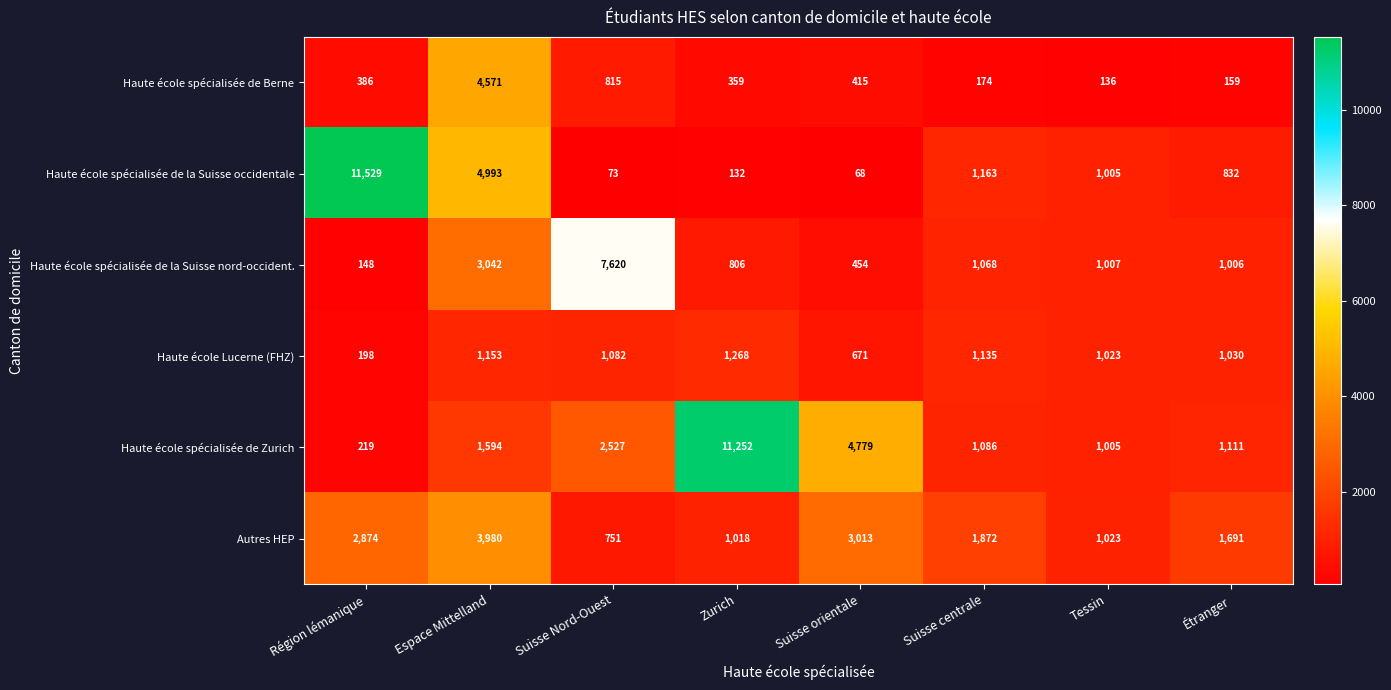

How many data points in Haute école spécialisée de la Suisse occidentale are less than 1005?

4